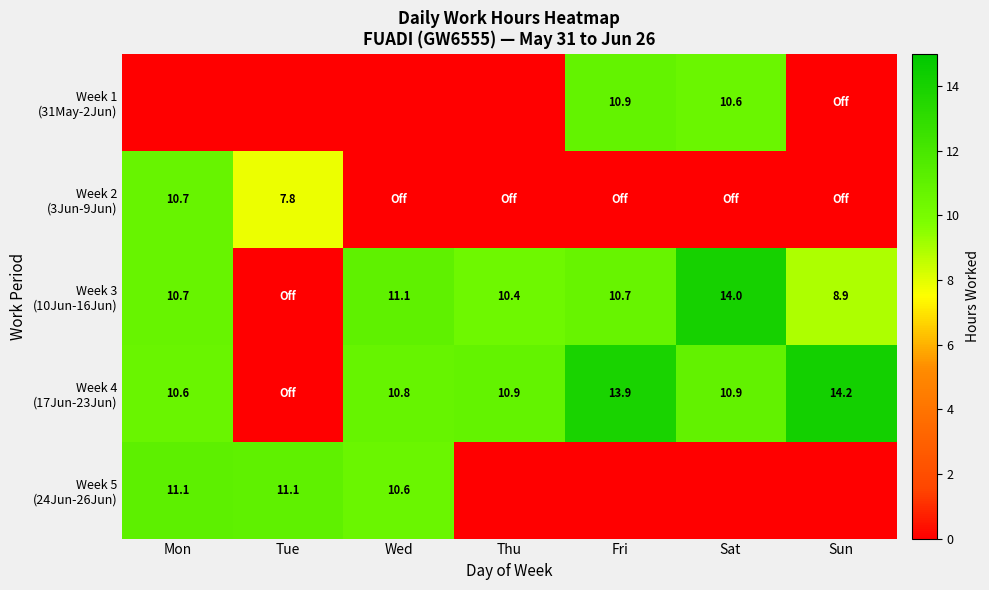

The Week 1 (31May-2Jun) series shows -6.8 at Sun. True or false?

False